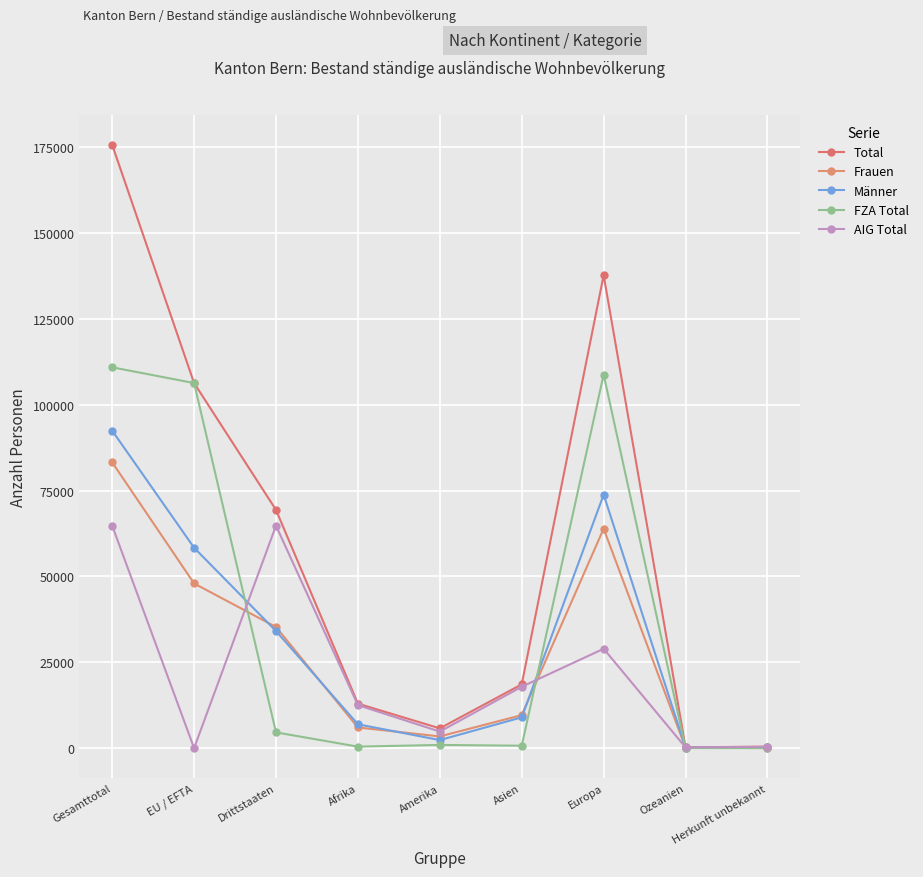

At which category does AIG Total reach its first local peak?

Drittstaaten